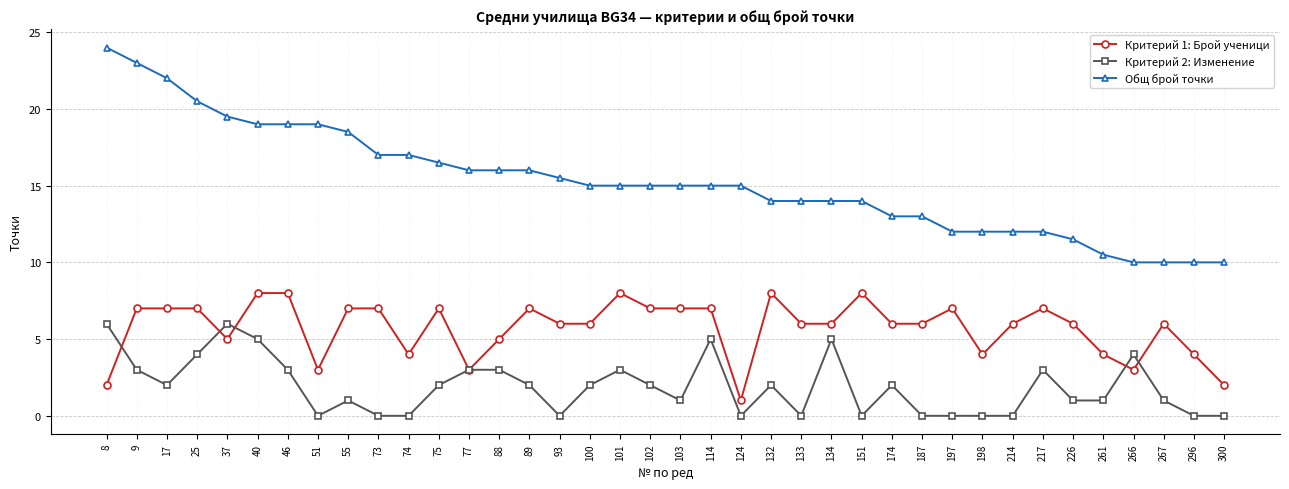

Reading left to right, what are all the values shown in this chart?

Критерий 1: Брой ученици: 2.0	7.0	7.0	7.0	5.0	8.0	8.0	3.0	7.0	7.0	4.0	7.0	3.0	5.0	7.0	6.0	6.0	8.0	7.0	7.0	7.0	1.0	8.0	6.0	6.0	8.0	6.0	6.0	7.0	4.0	6.0	7.0	6.0	4.0	3.0	6.0	4.0	2.0
Критерий 2: Изменение: 6.0	3.0	2.0	4.0	6.0	5.0	3.0	0.0	1.0	0.0	0.0	2.0	3.0	3.0	2.0	0.0	2.0	3.0	2.0	1.0	5.0	0.0	2.0	0.0	5.0	0.0	2.0	0.0	0.0	0.0	0.0	3.0	1.0	1.0	4.0	1.0	0.0	0.0
Общ брой точки: 24.0	23.0	22.0	20.5	19.5	19.0	19.0	19.0	18.5	17.0	17.0	16.5	16.0	16.0	16.0	15.5	15.0	15.0	15.0	15.0	15.0	15.0	14.0	14.0	14.0	14.0	13.0	13.0	12.0	12.0	12.0	12.0	11.5	10.5	10.0	10.0	10.0	10.0